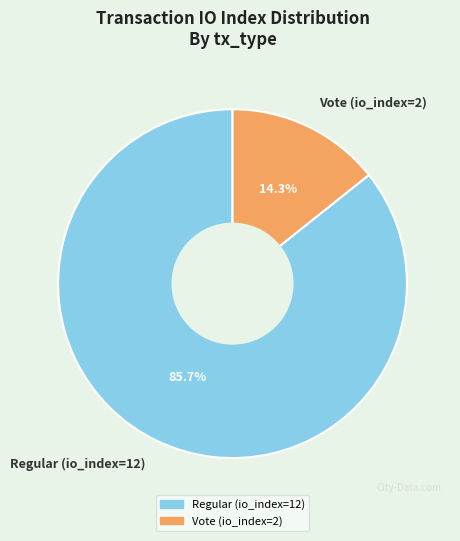

Does Regular (io_index=12) account for over 50% of the chart?

Yes